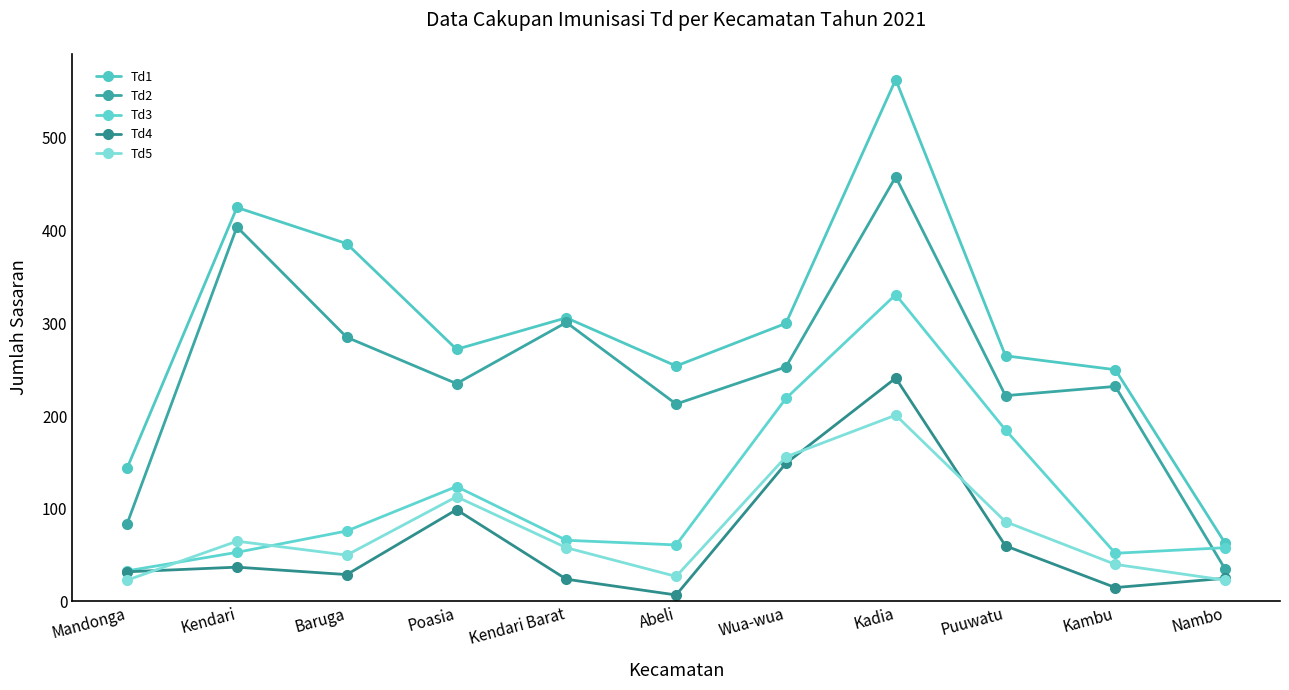

Is this an area chart (filled region under the line)?

No